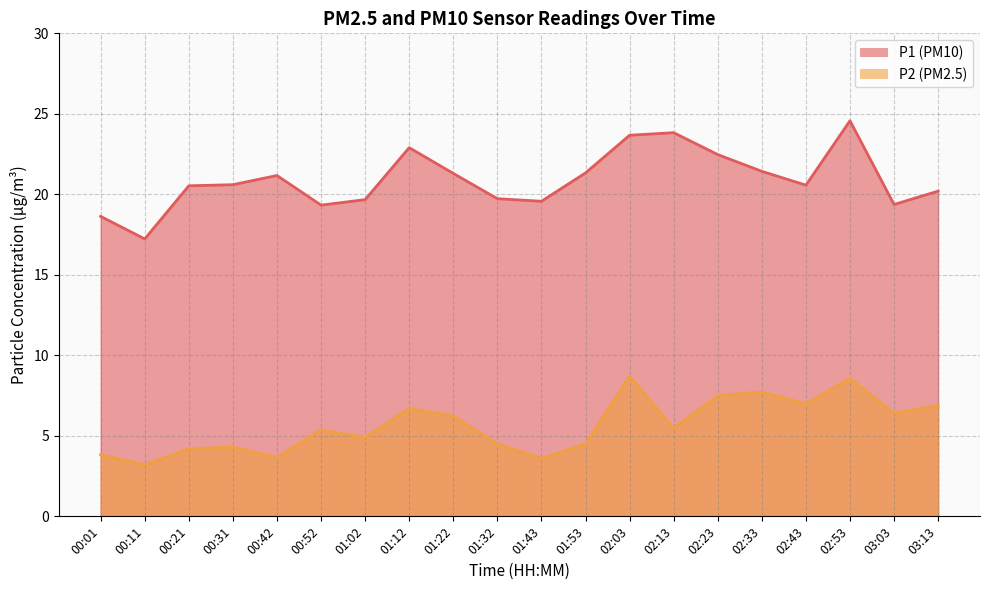

True or false: P2 and P1 intersect in this chart.

False